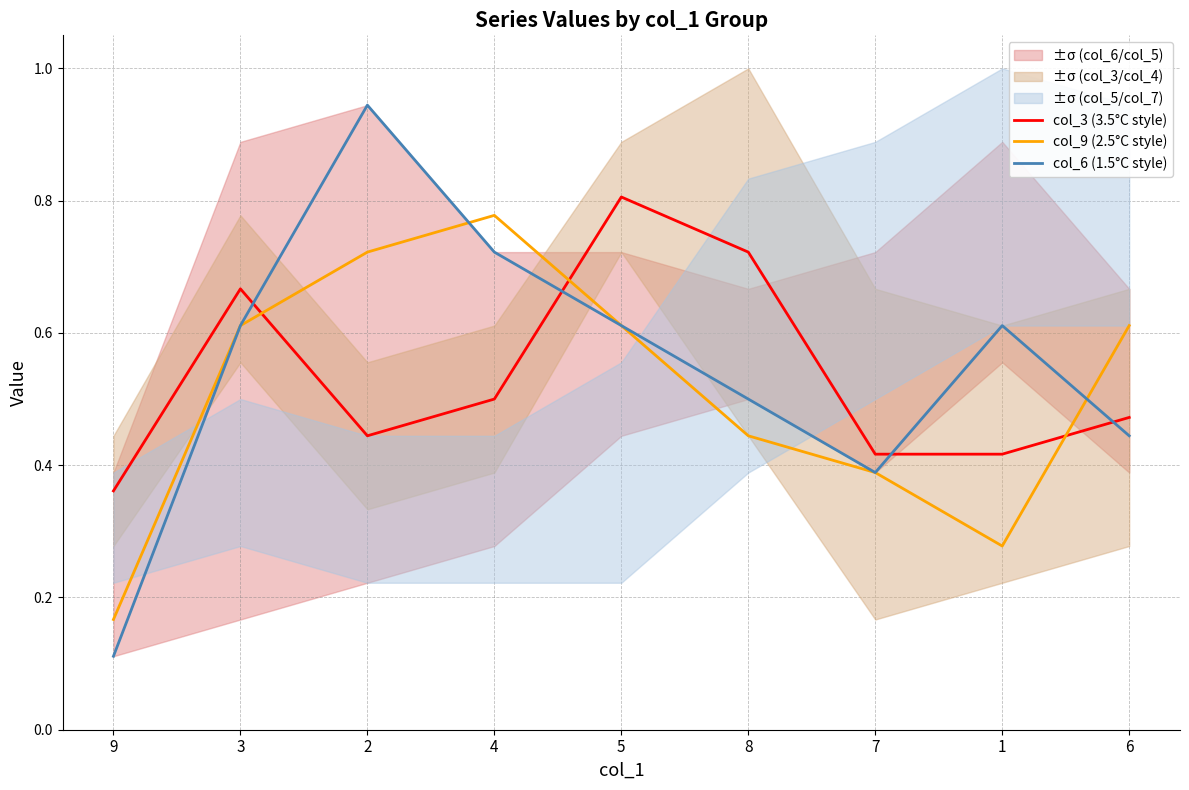

Does the chart display data point markers on the line(s)?

No